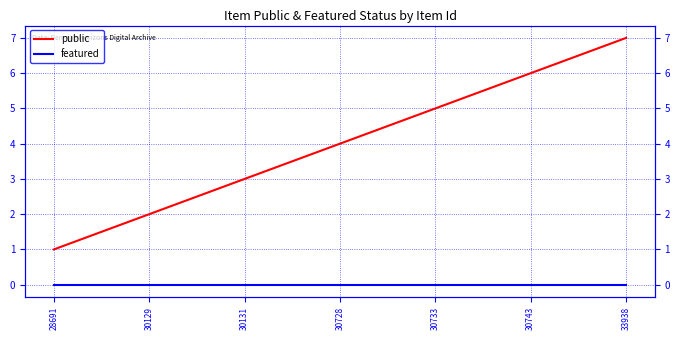

Reading left to right, list all the values displayed in this chart.

public: 28691=1	30129=2	30131=3	30728=4	30733=5	30743=6	33938=7
featured: 28691=0	30129=0	30131=0	30728=0	30733=0	30743=0	33938=0